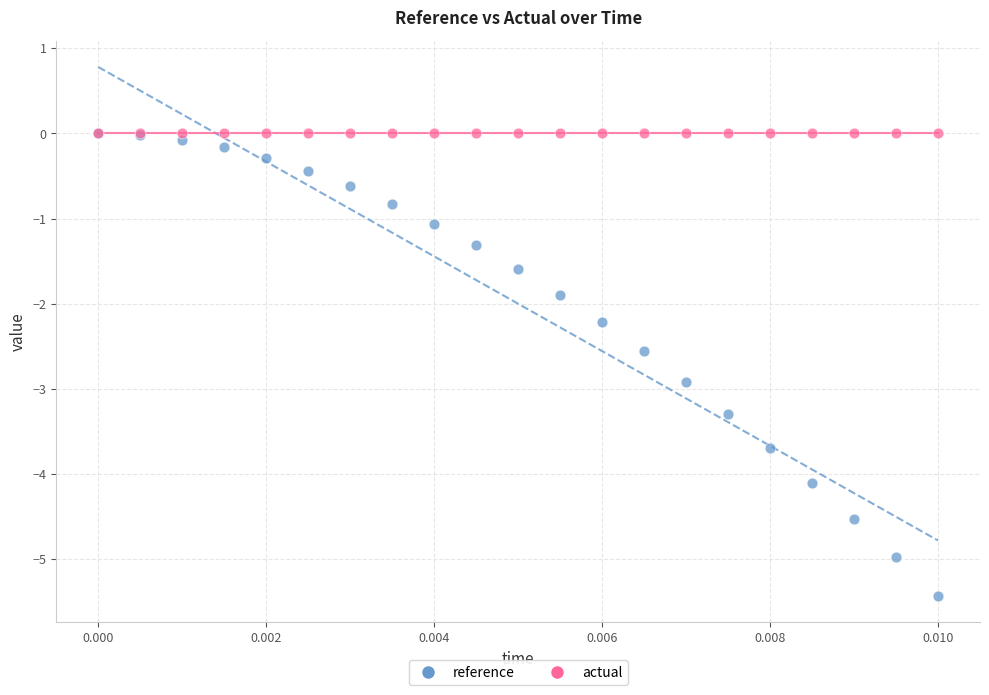

Across all series, what Y value is closest to -2?

-1.9